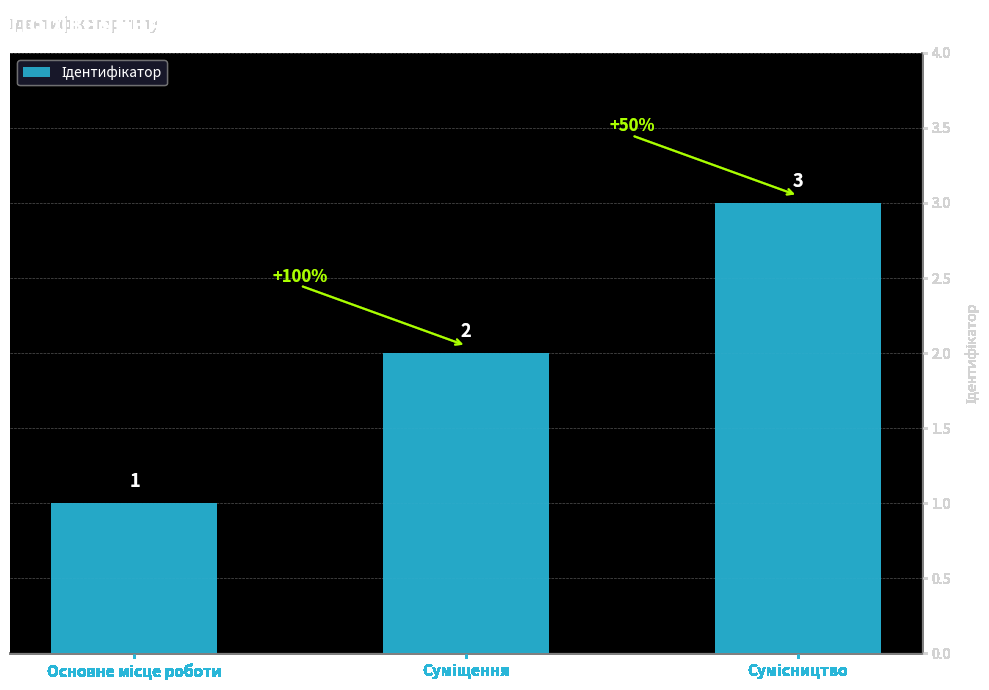

Count the number of data series in this chart.

1